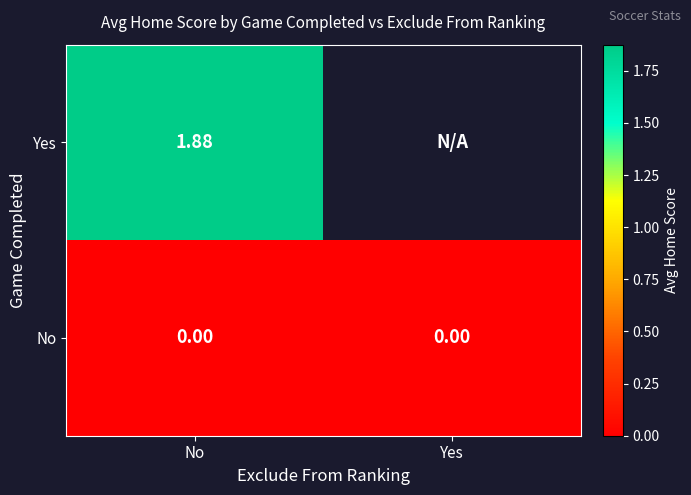

Rank the series at No from highest to lowest value.

Yes, No